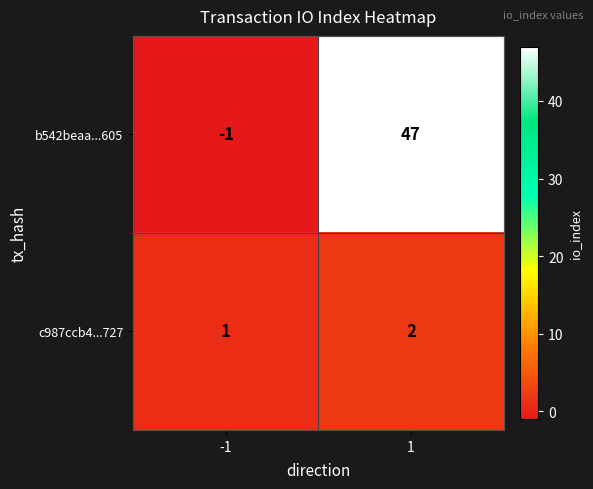

Which series has the largest range (max minus min)?

b542beaa...605